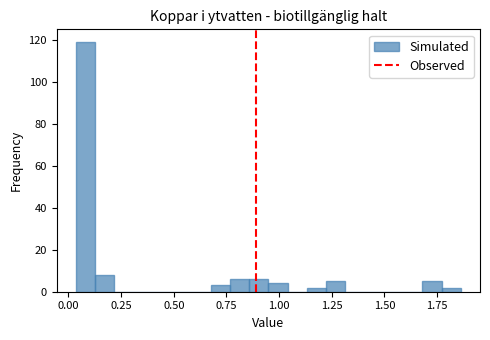

Around what value on the x-axis is the tallest bar? Give the approximate position of its centre, as read against the axis.

0.10